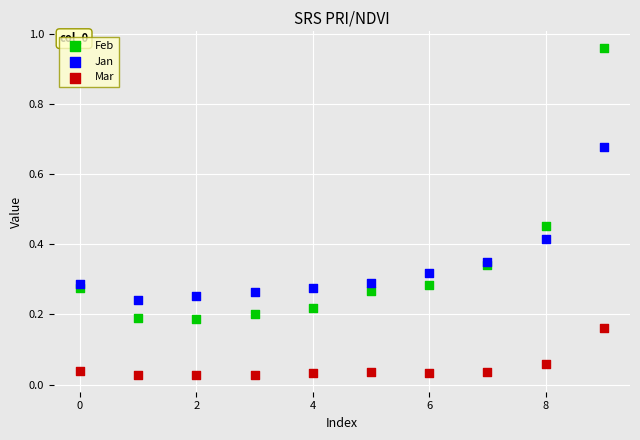

Which series has the largest Y range (max minus min)?

Feb